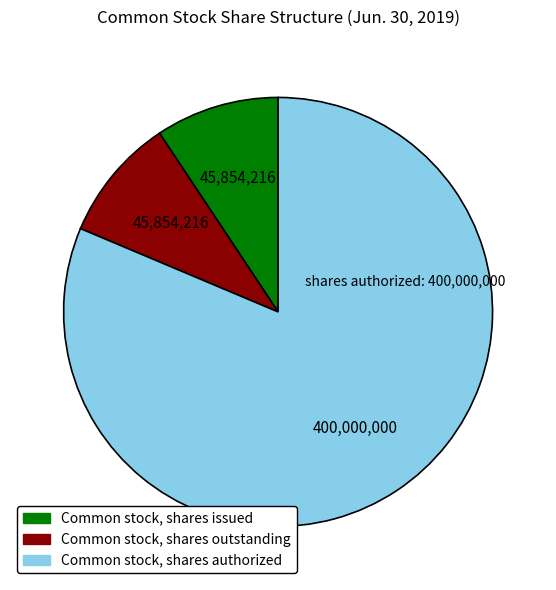

Do Common stock, shares authorized and Common stock, shares outstanding together represent more than half of the pie?

Yes